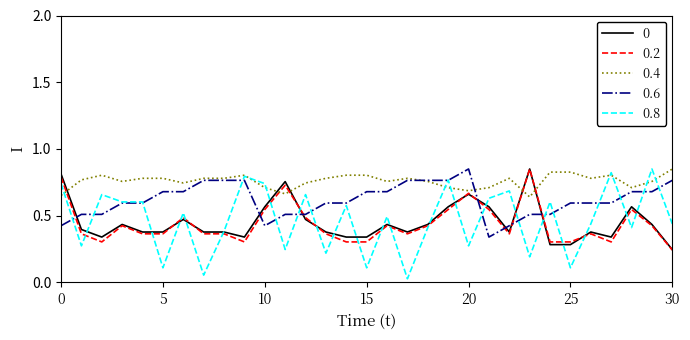

Is this an area chart (filled region under the line)?

No